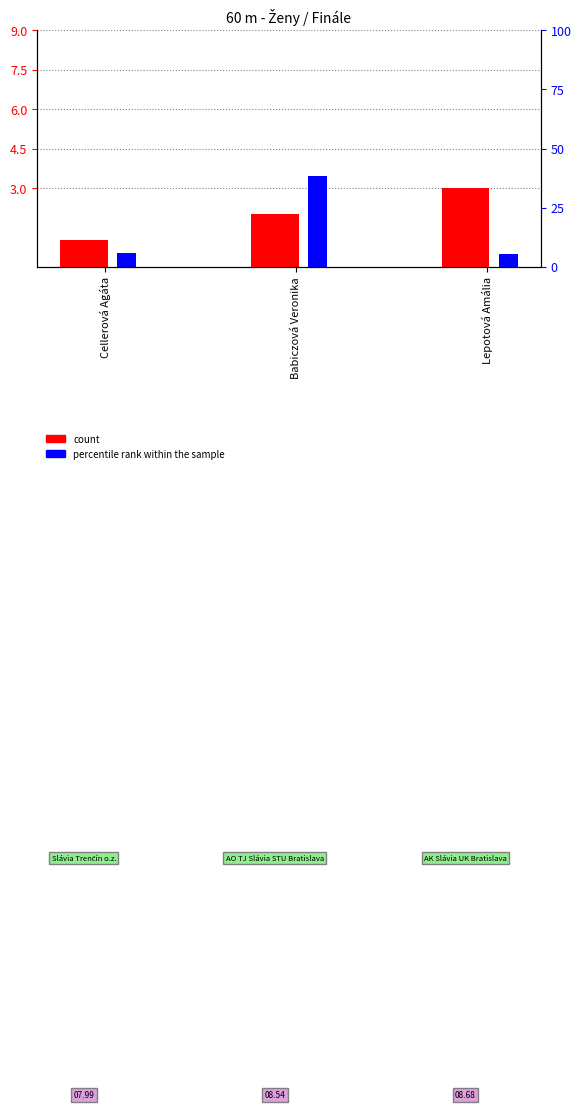

List the series in order of their peak value, lowest first.

count, percentile rank within the sample